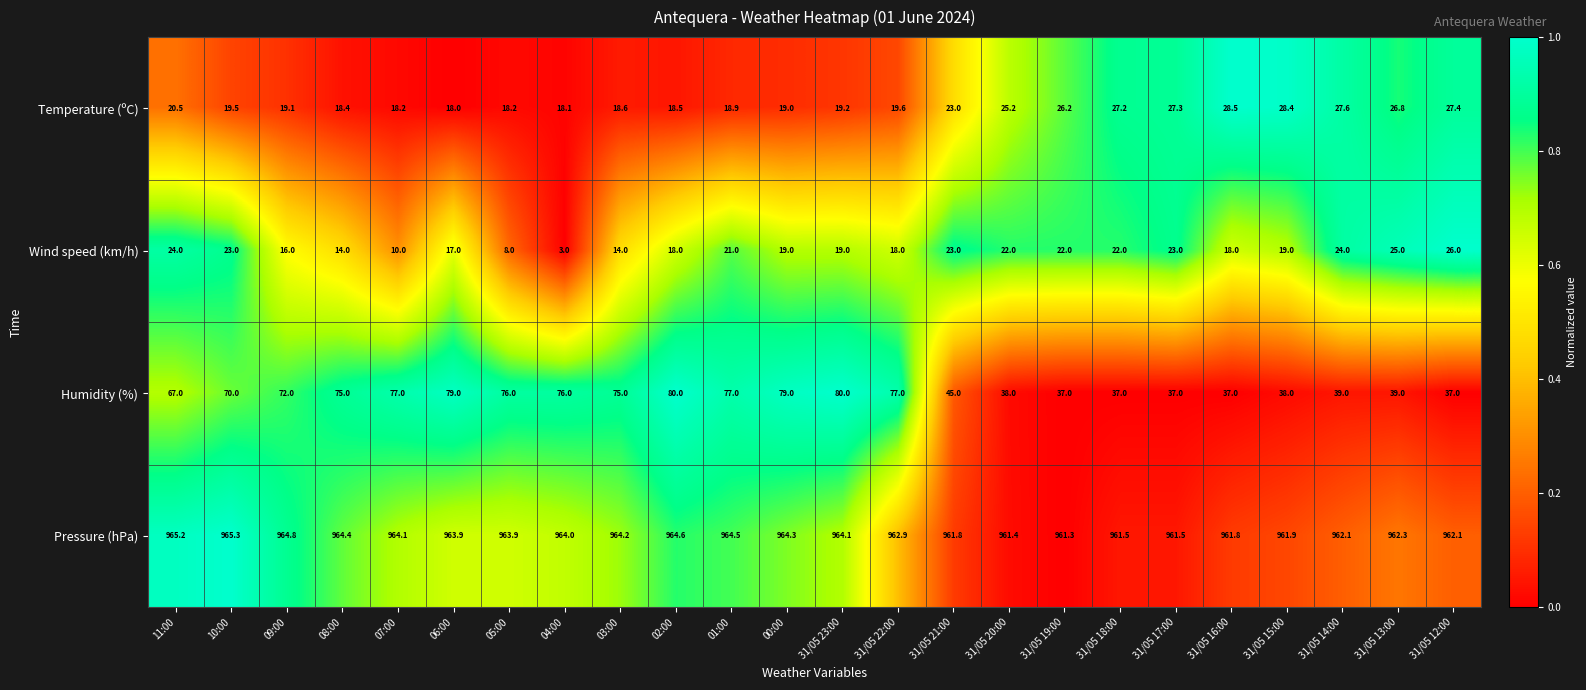

What is the total value across all series at 31/05 16:00?

1045.3